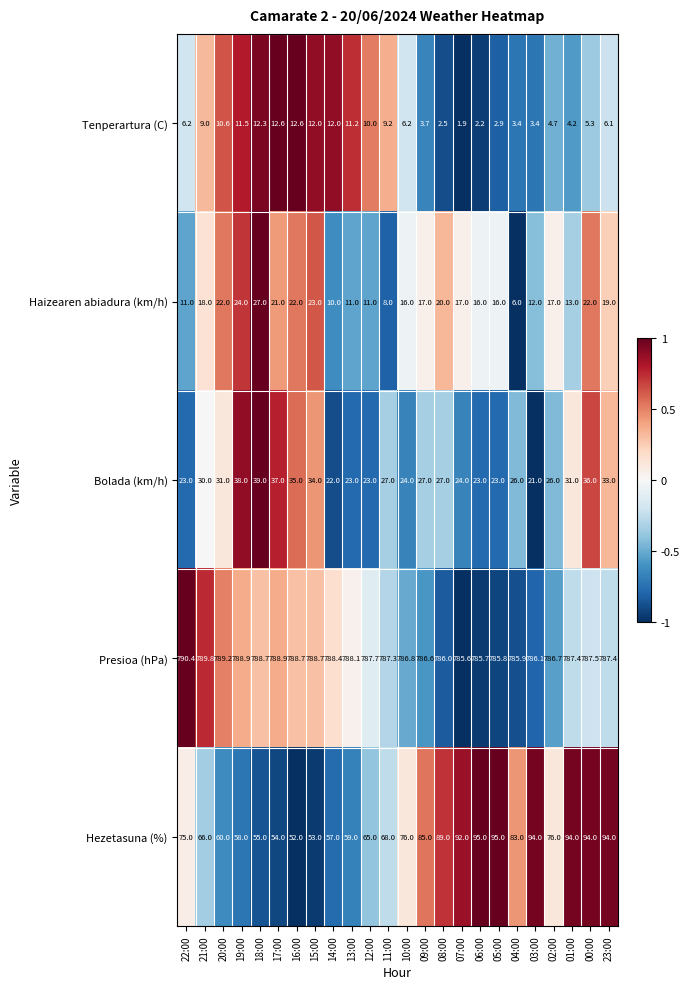

What is the difference between the highest and lowest values at 23:00?

781.3